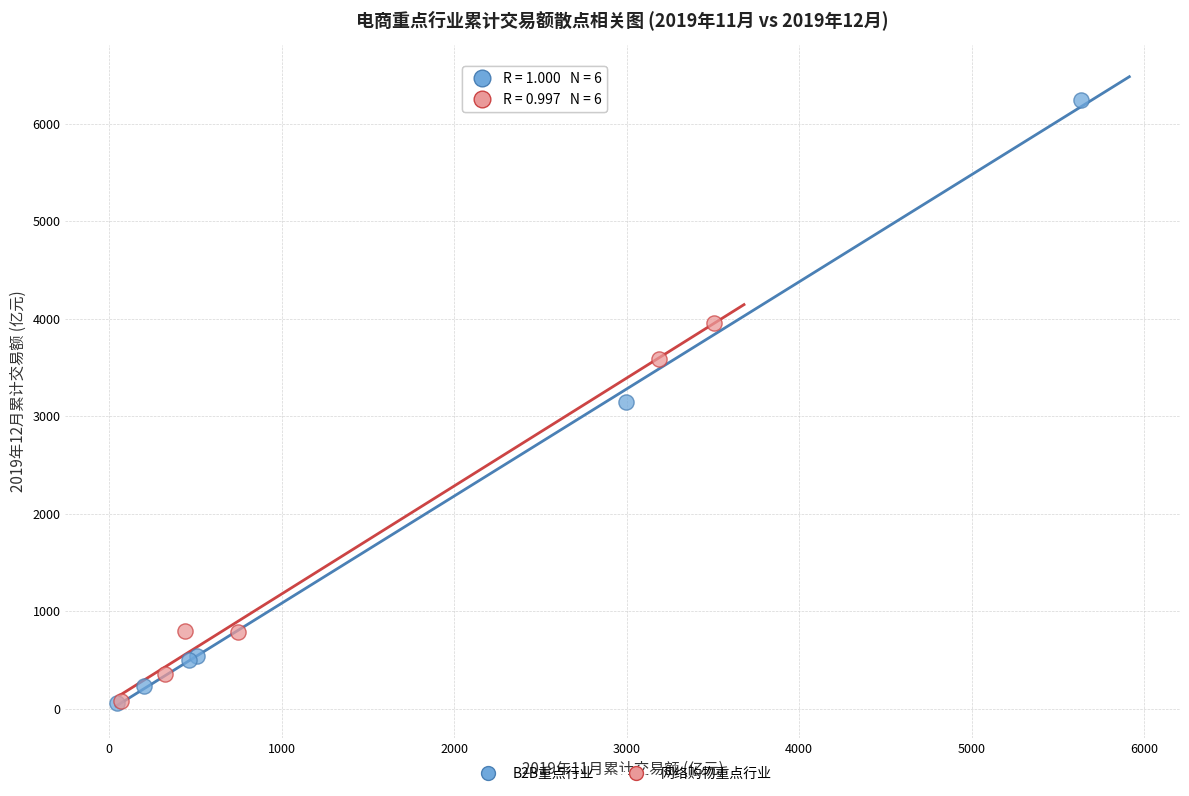

Which series has the largest Y range (max minus min)?

B2B重点行业